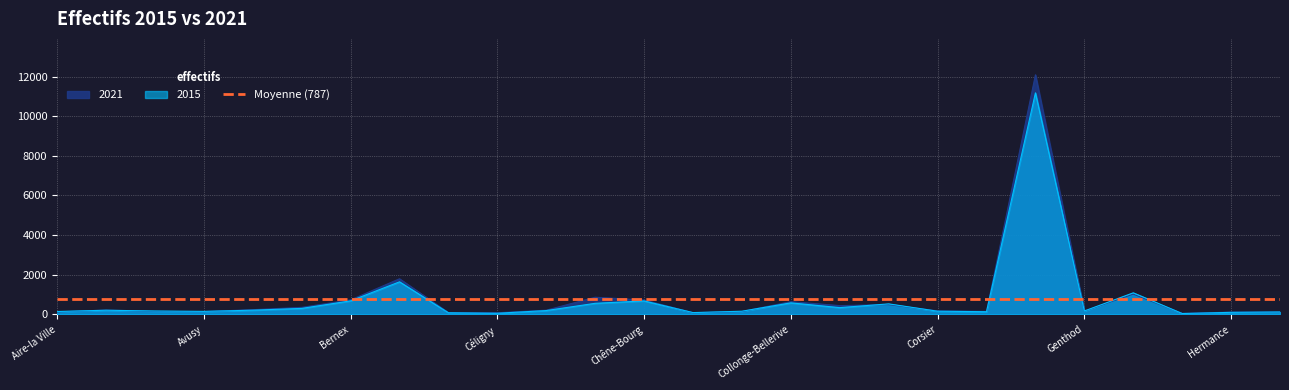

How many intersections are there between 2015 and 2021?

9